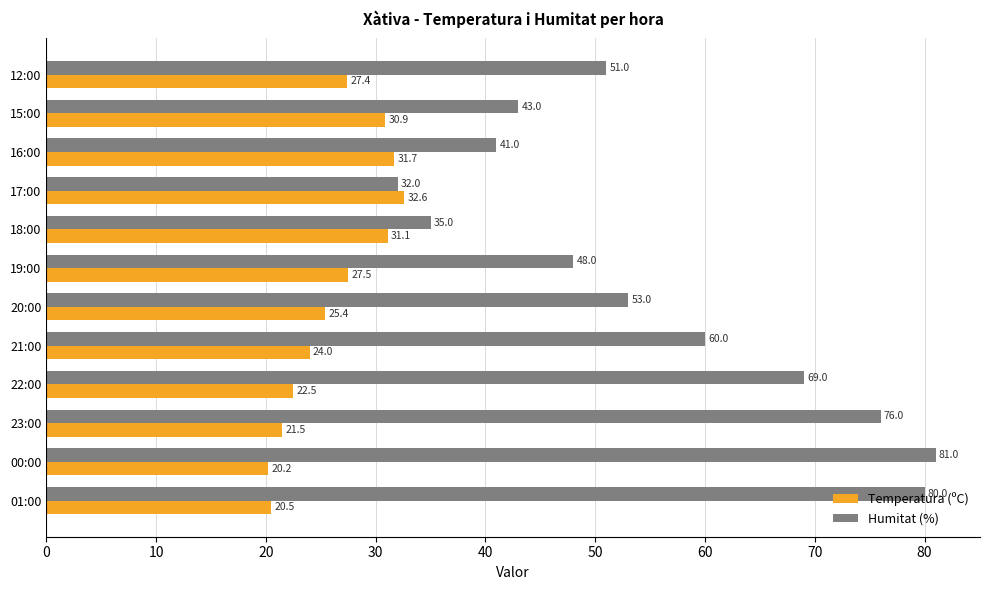

How many data points does each series have?

12